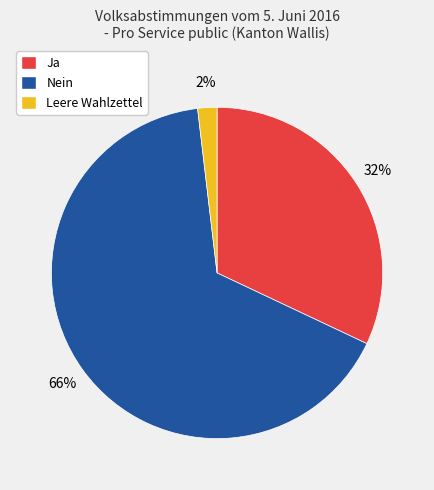

Rank the categories by value from highest to lowest.

Nein, Ja, Leere Wahlzettel